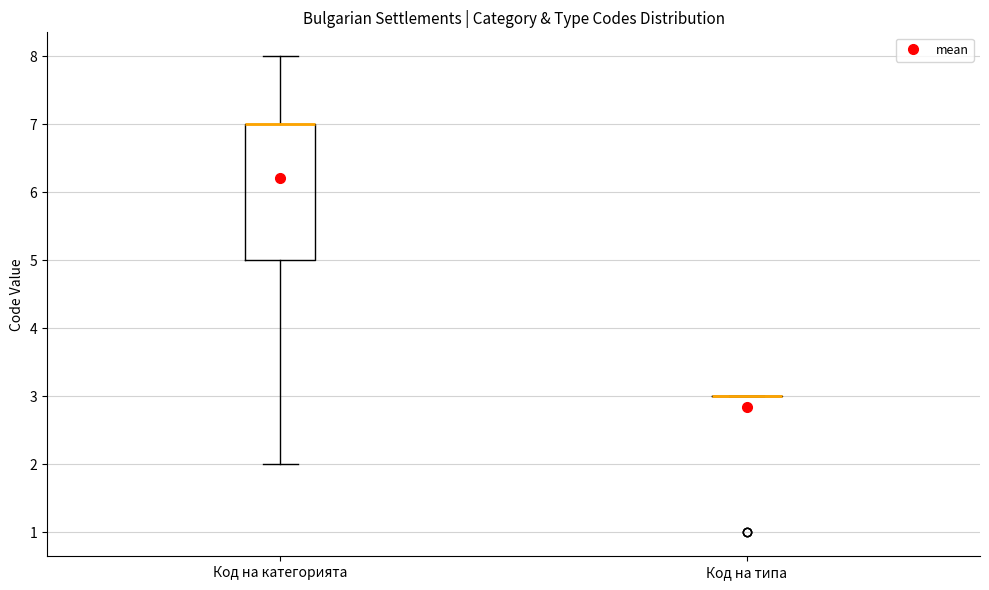

Where is the lower edge of the box for Код на категорията on the y-axis? The values are not printed on the chart, so give them approximately, as read against the axis.

5